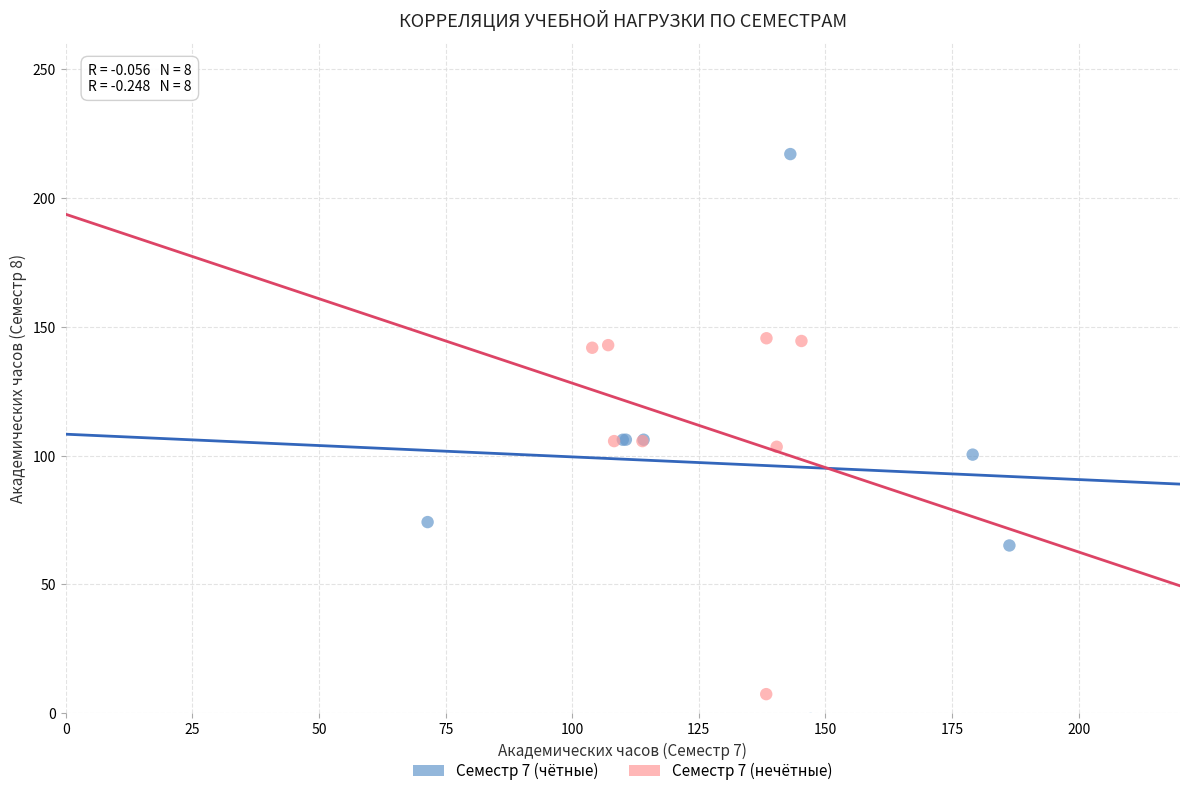

Which series reaches the maximum Y coordinate?

Семестр 7 (чётные)